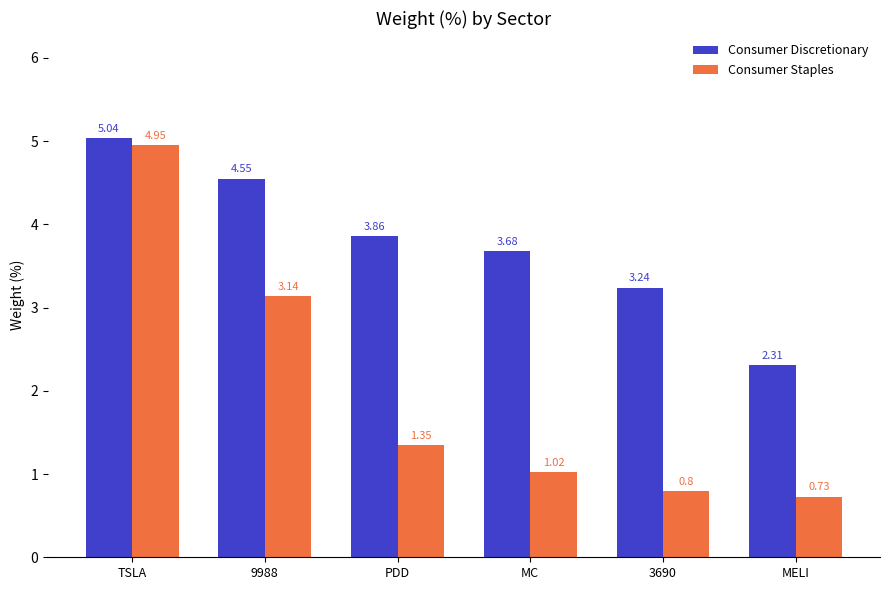

Are the bars grouped side by side (vs. stacked)?

Yes